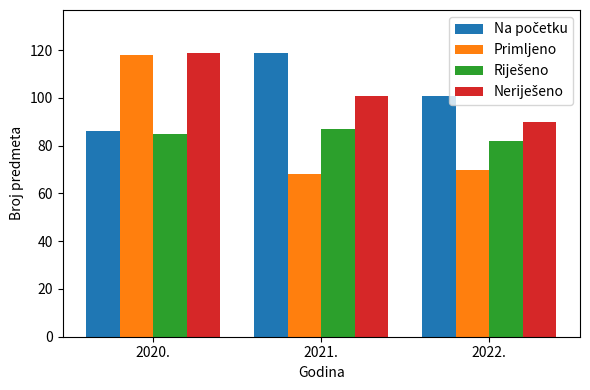

What is the difference between the highest and lowest values at 2020.?

34